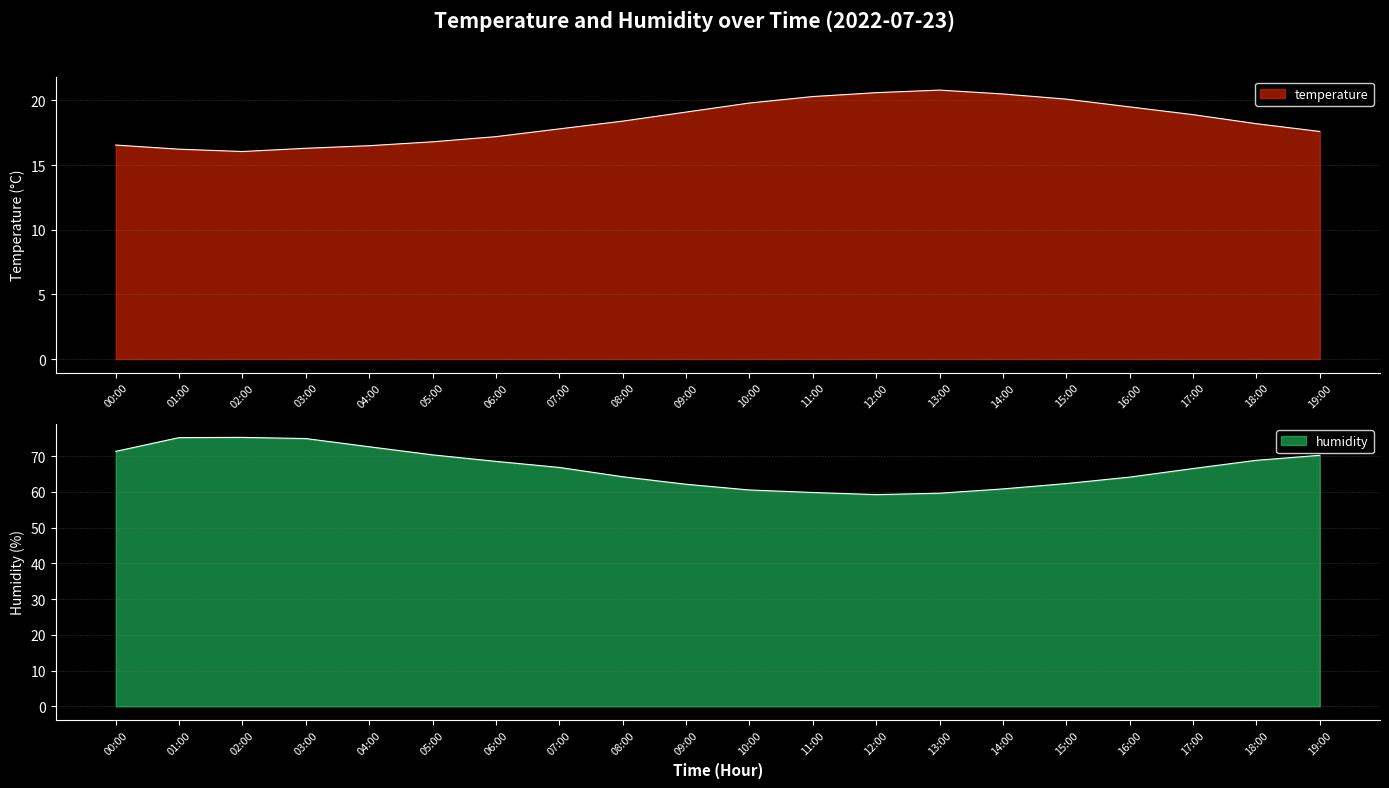

Reading left to right, list all the values displayed in this chart.

temperature: 00:00=16.6	01:00=16.2	02:00=16.1	03:00=16.3	04:00=16.5	05:00=16.8	06:00=17.2	07:00=17.8	08:00=18.4	09:00=19.1	10:00=19.8	11:00=20.3	12:00=20.6	13:00=20.8	14:00=20.5	15:00=20.1	16:00=19.5	17:00=18.9	18:00=18.2	19:00=17.6
humidity: 00:00=71.3	01:00=75.2	02:00=75.2	03:00=74.9	04:00=72.6	05:00=70.3	06:00=68.5	07:00=66.8	08:00=64.2	09:00=62.1	10:00=60.5	11:00=59.8	12:00=59.2	13:00=59.6	14:00=60.8	15:00=62.3	16:00=64.1	17:00=66.5	18:00=68.8	19:00=70.2